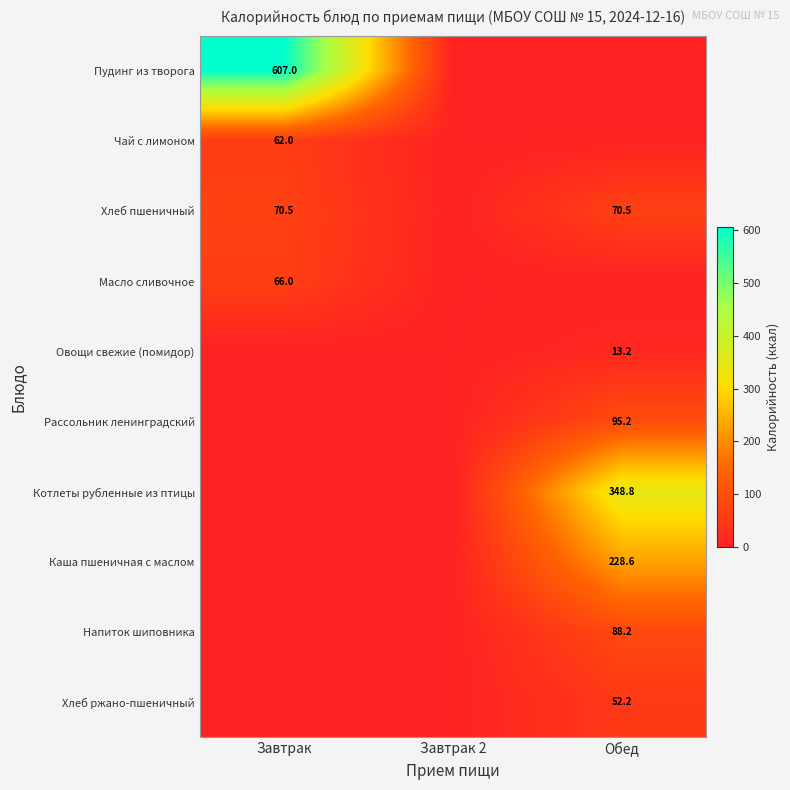

Count the Масло сливочное values in the range 0 to 66.

3